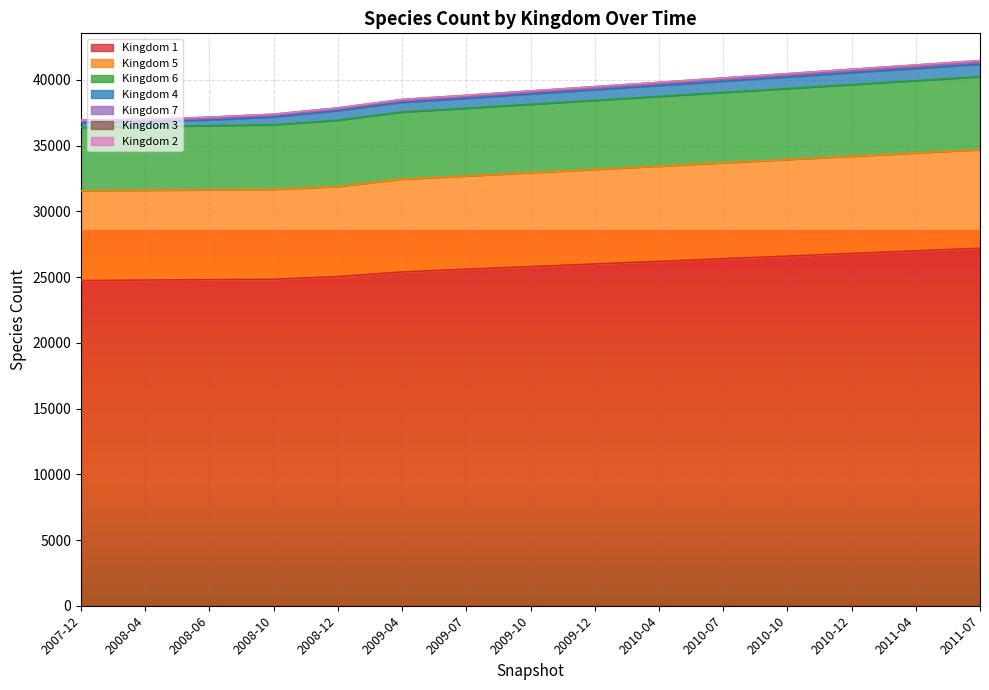

At which label is Kingdom 6 closest to 39209?

2009-10